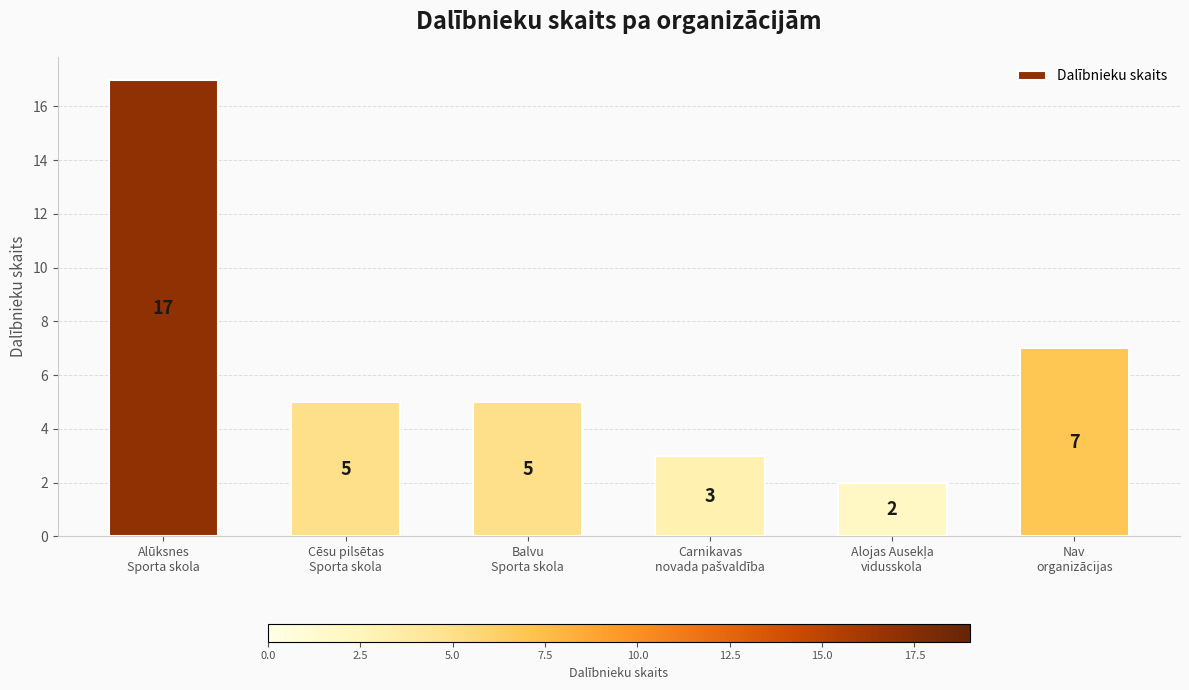

Reading left to right, extract all data points from this chart.

17	5	5	3	2	7